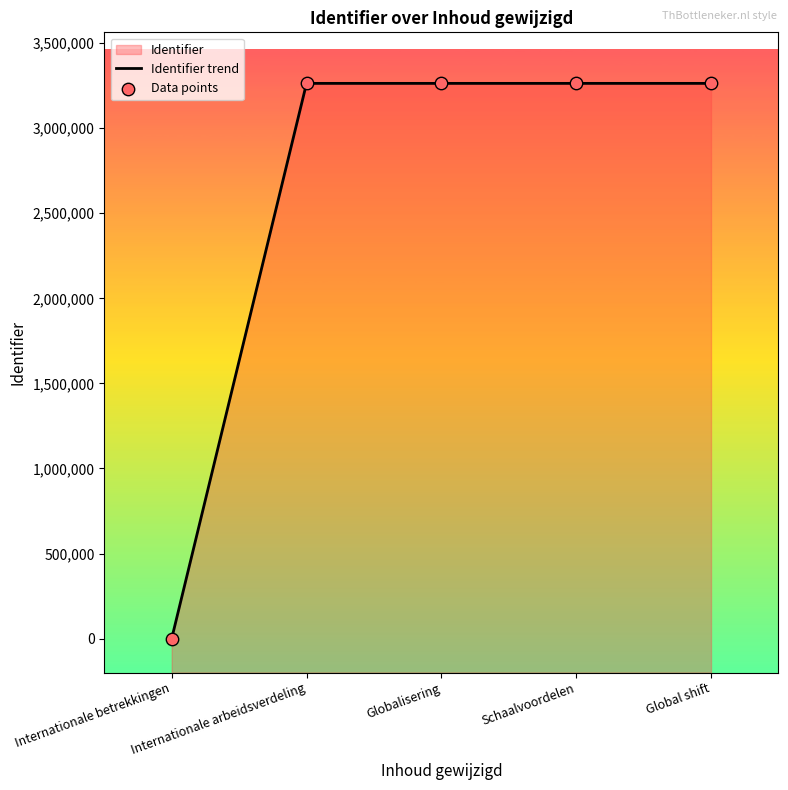

At which category is the sum across all series the highest?

Global shift